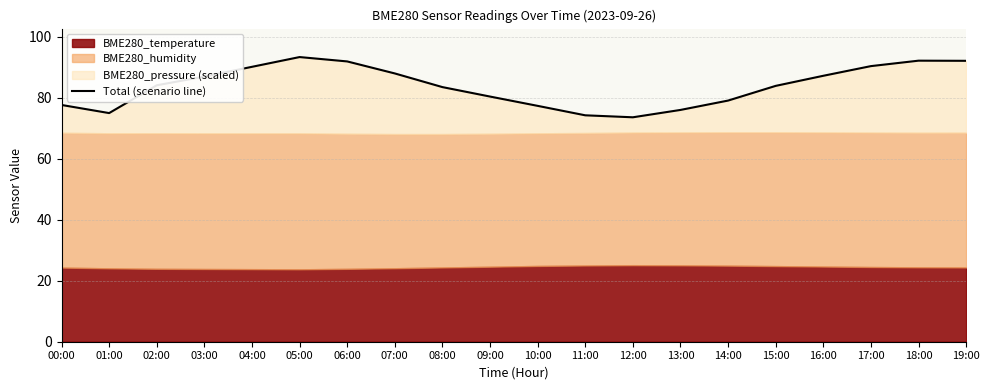

Where is the data nearest to the value 83?

08:00